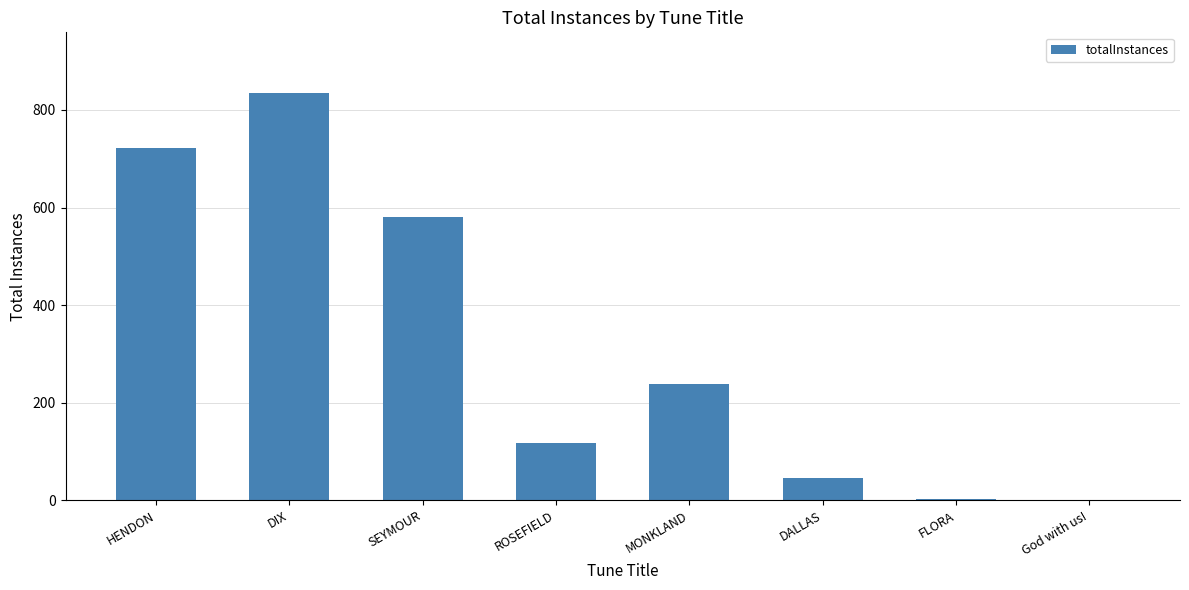

What is the sum of all values?

2542